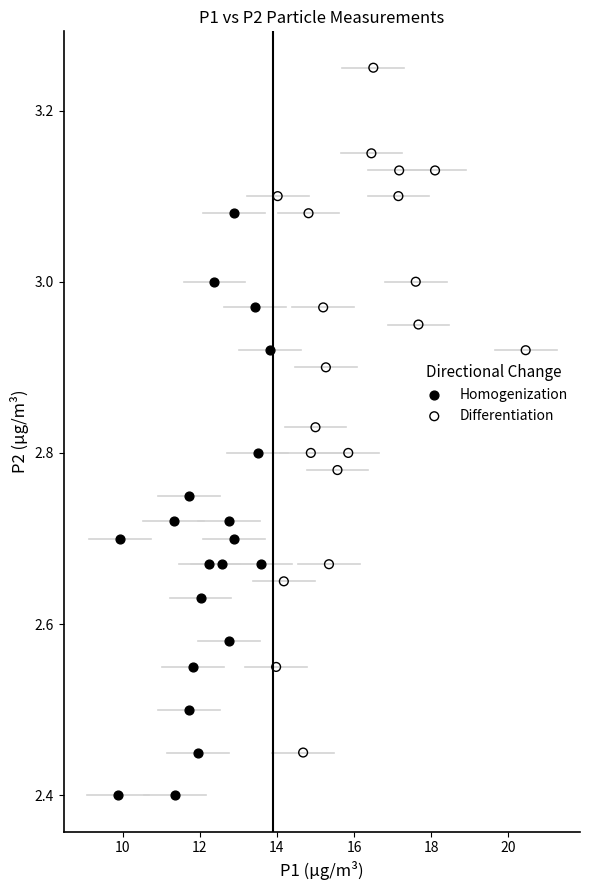

Which series has the widest spread of Y values?

Differentiation